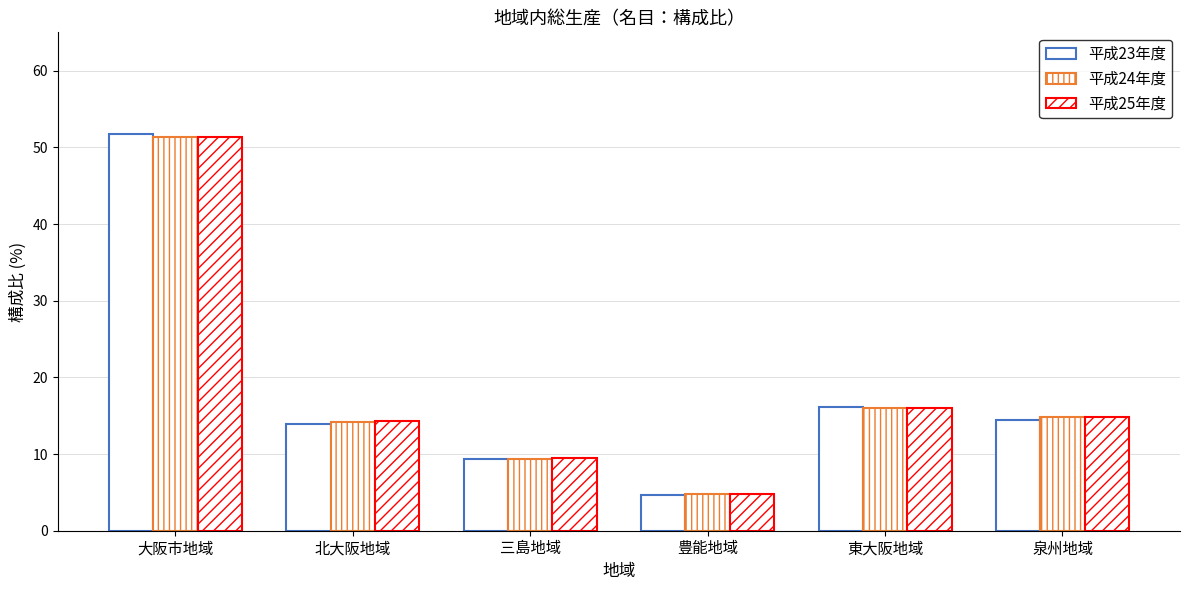

The value of 平成24年度 at 東大阪地域 is 16.0. True or false?

True